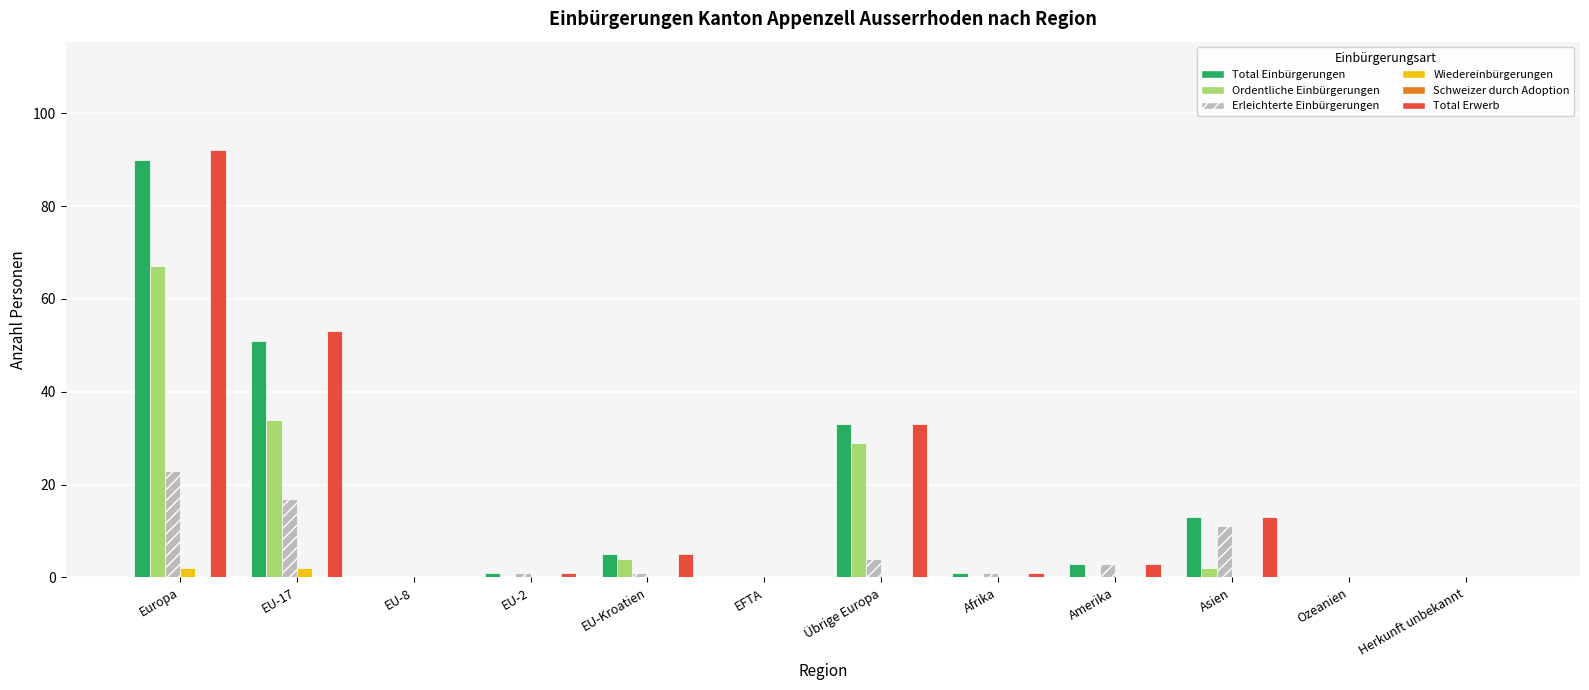

At which category is the sum across all series the highest?

Europa